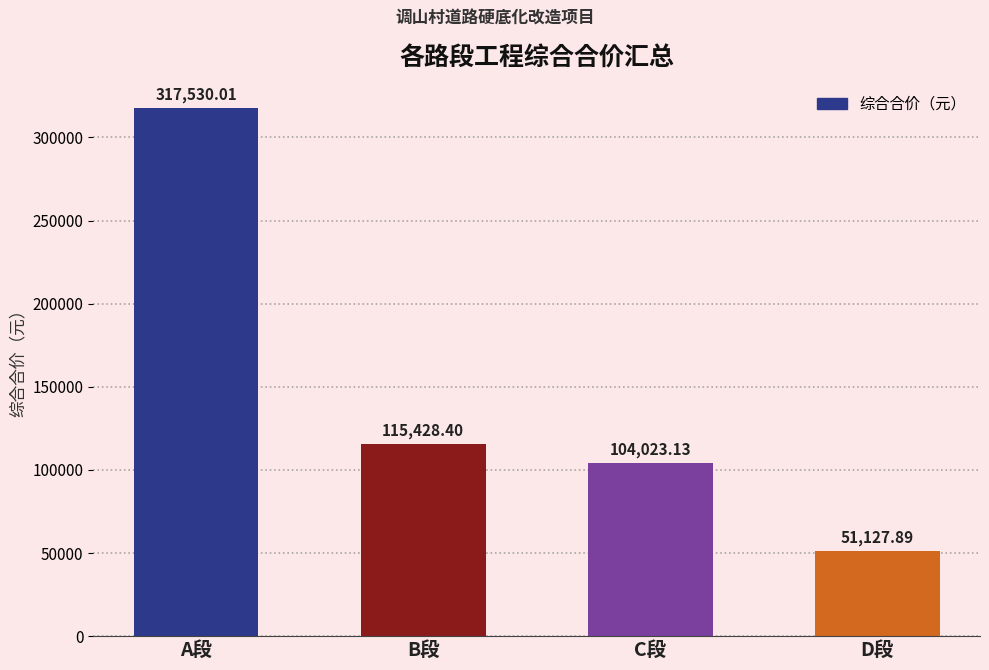

What position from the left is C段?

3